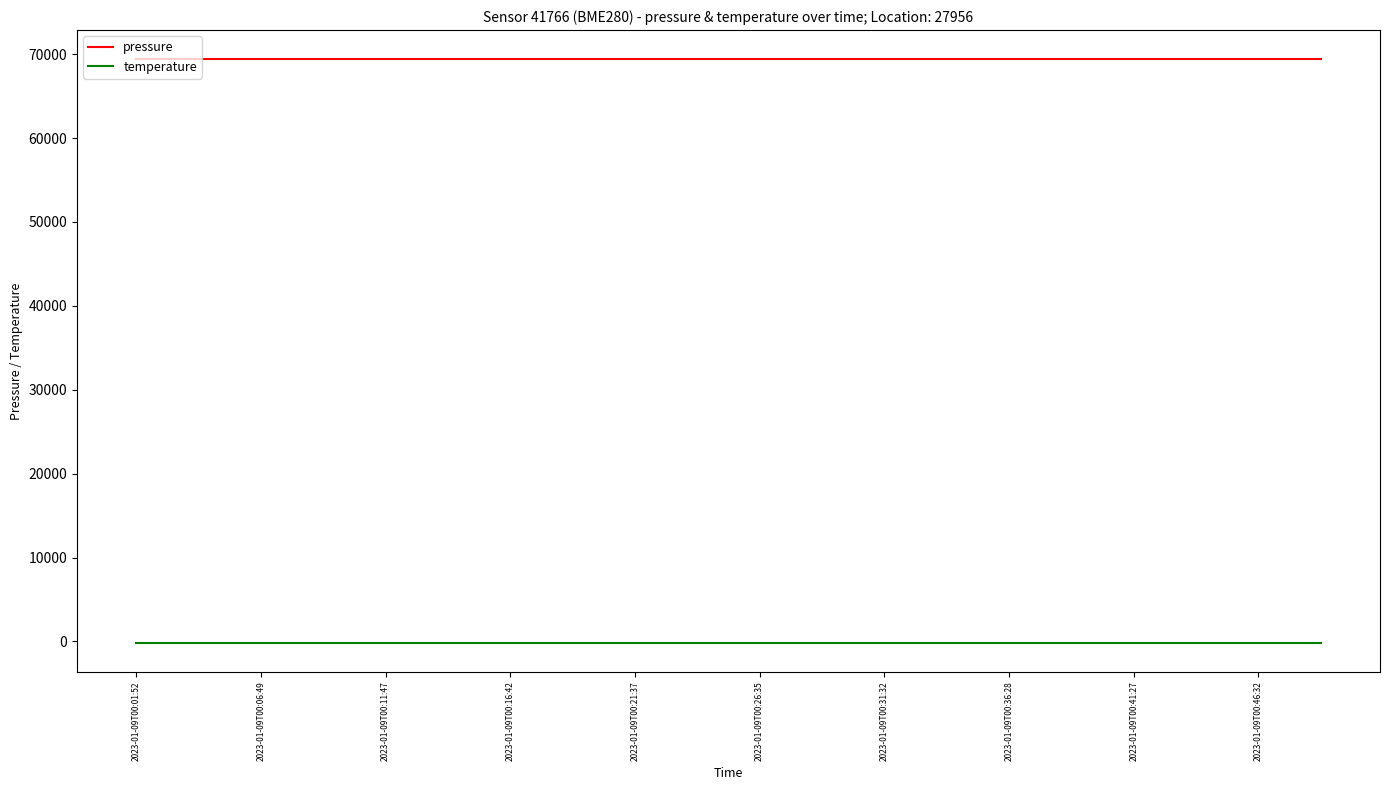

What is the greatest value displayed?

69393.1